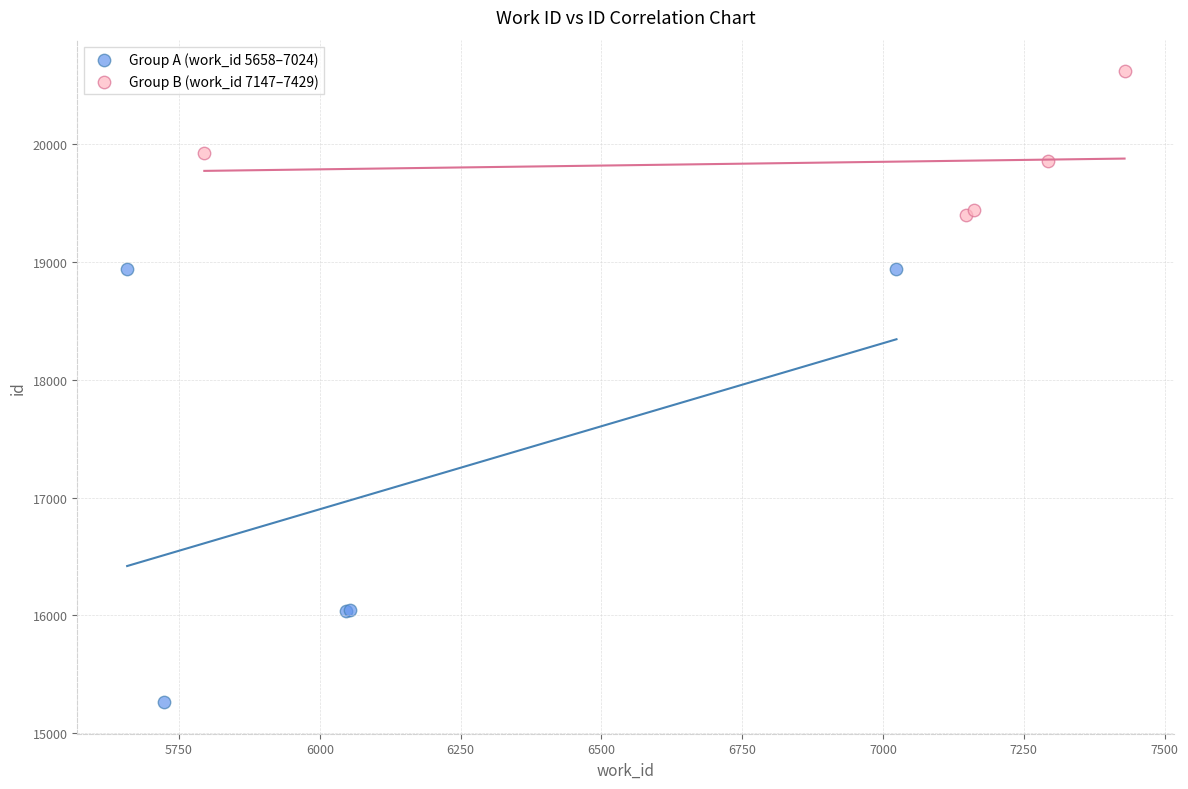

Which series reaches the maximum Y coordinate?

Group B (work_id 7147–7429)